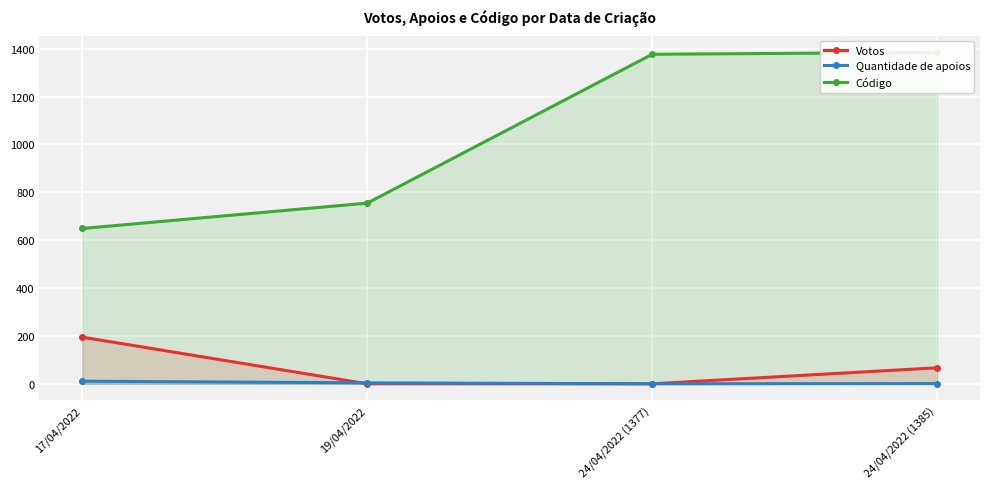

What is the label of the 2nd point from the right?

24/04/2022 (1377)